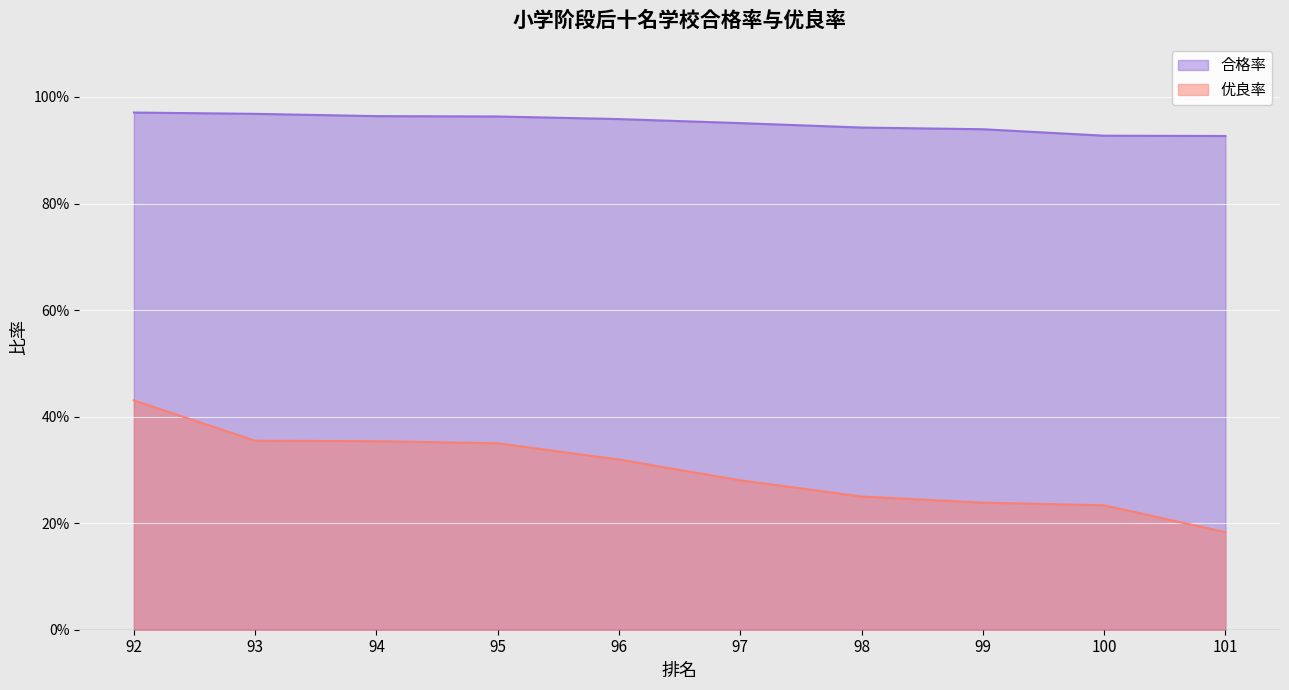

List the series in order of their peak value, highest first.

合格率, 优良率